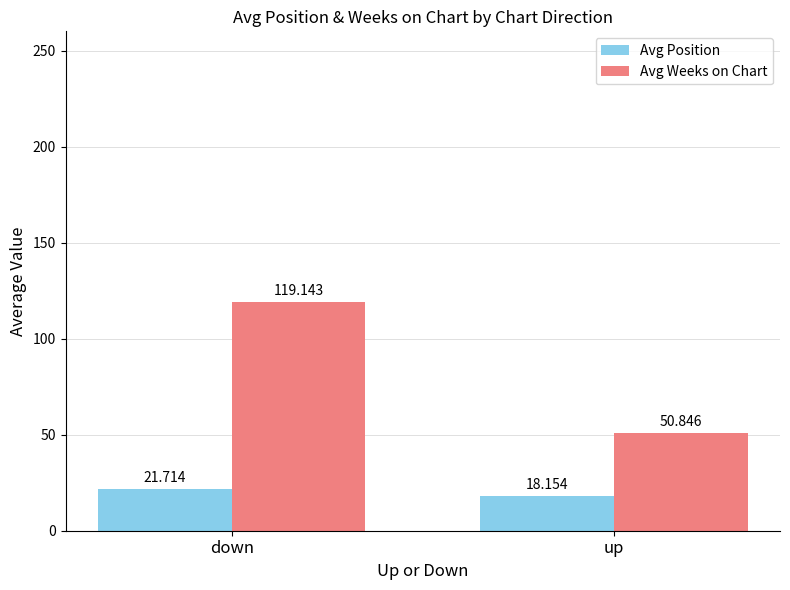

At which label does Avg Position reach its minimum?

up